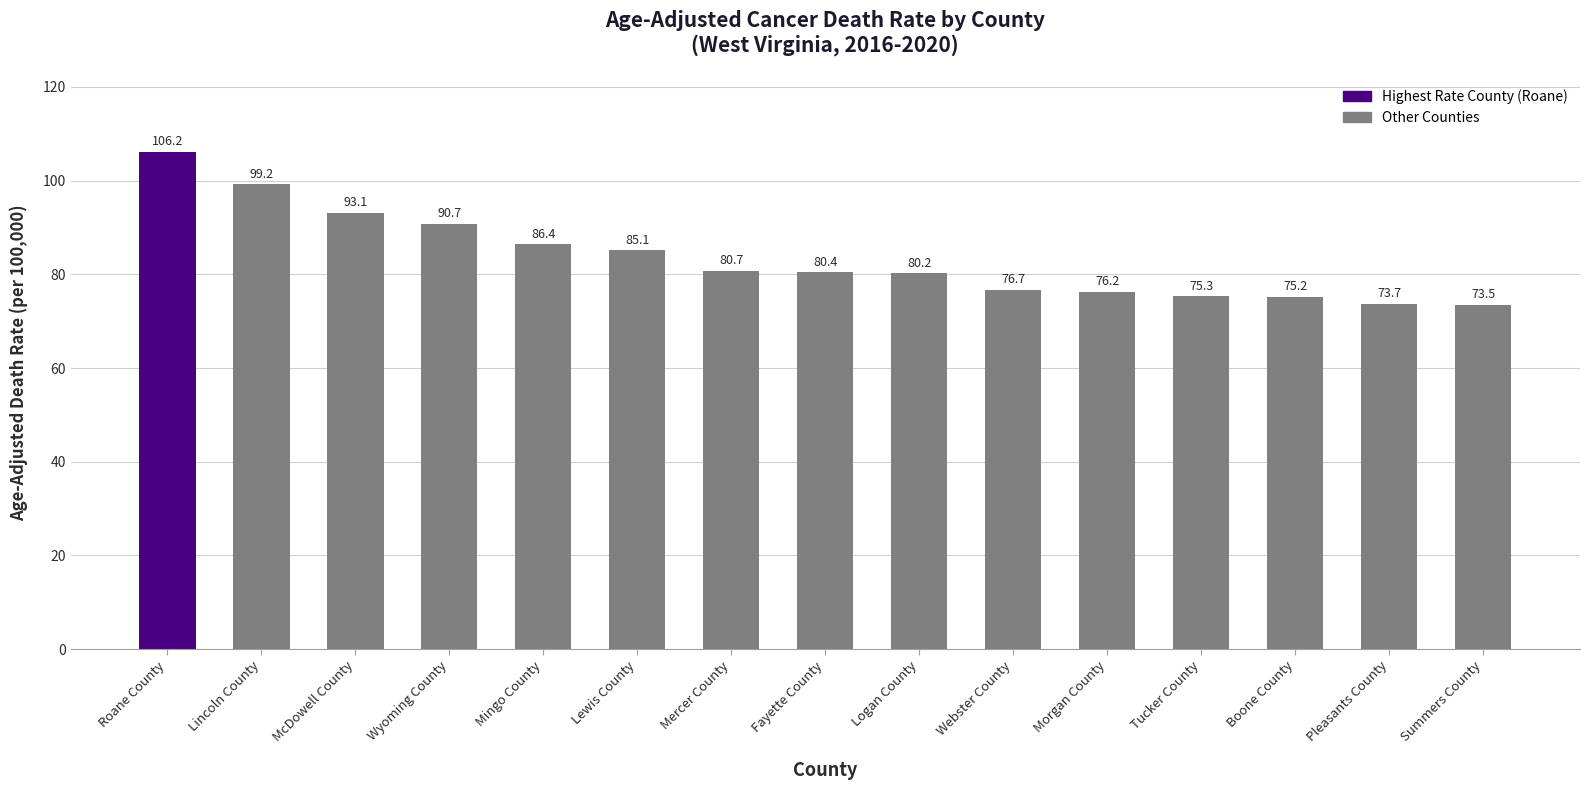

What is the label of the 6th bar from the right?

Webster County